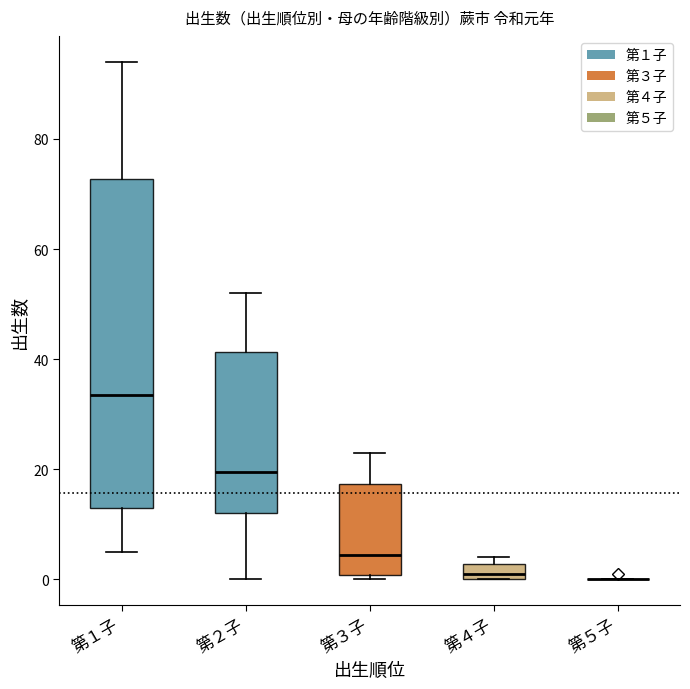

Which box is the tallest, from its lower edge to its upper edge?

第１子